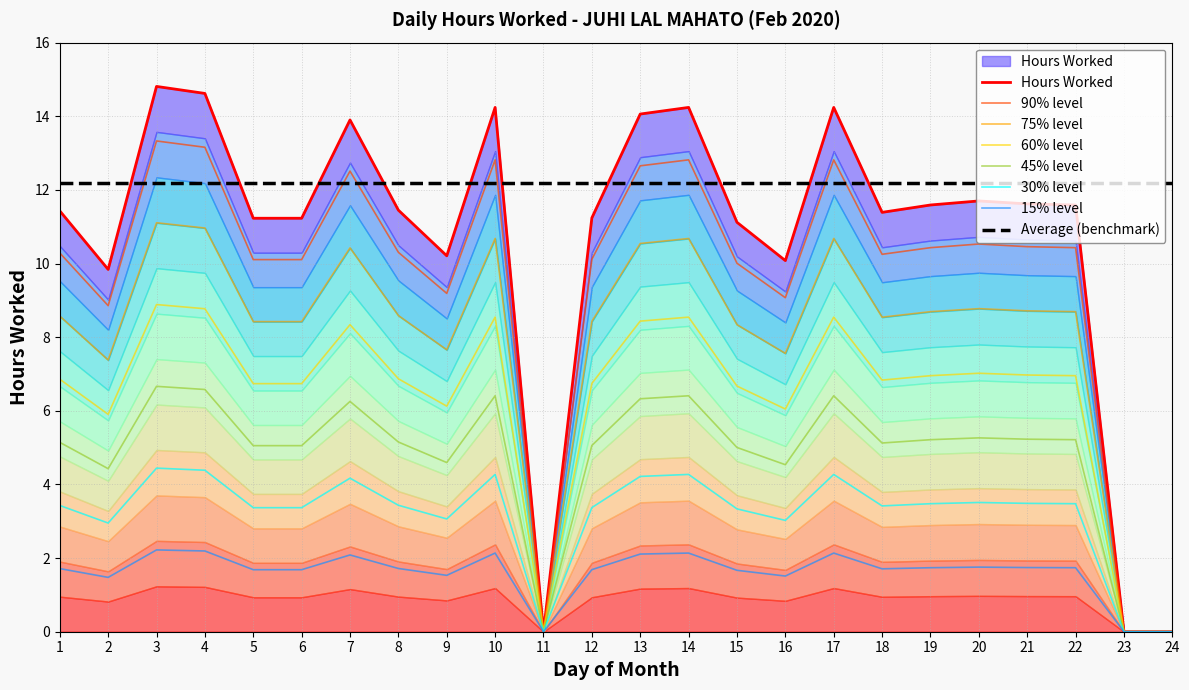

Rank the categories by value from lowest to highest.

11, 23, 24, 2, 16, 9, 15, 5, 6, 12, 18, 1, 8, 19, 22, 21, 20, 7, 13, 10, 14, 17, 4, 3